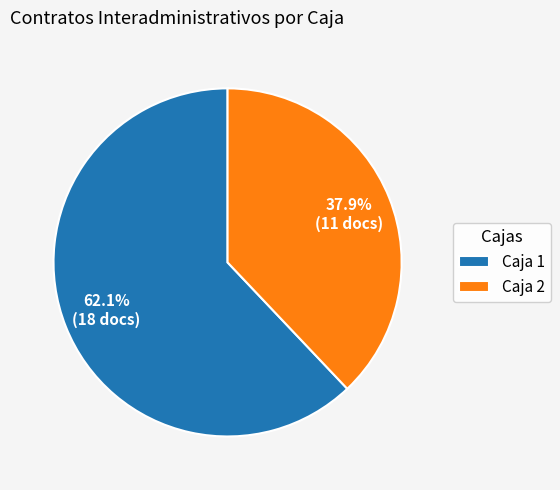

How many slices are in this pie chart?

2